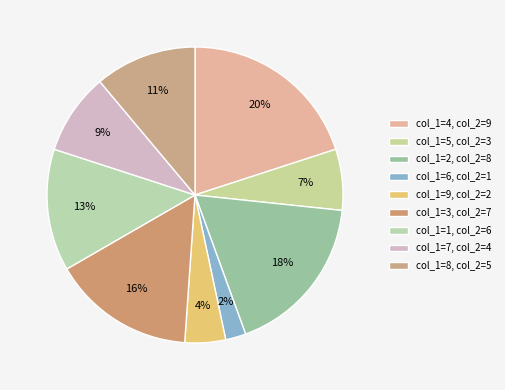

To the nearest percent, what is the average slice percentage?

11%